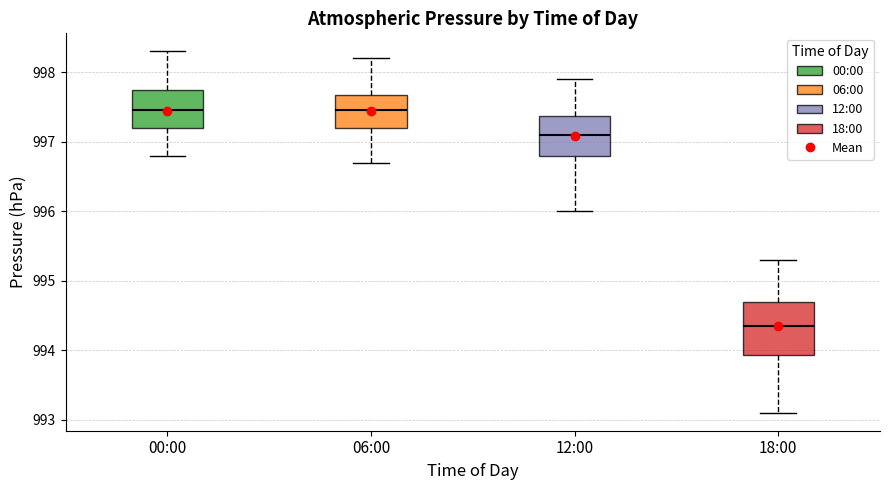

Where is the lower edge of the box for 18:00 on the y-axis? The values are not printed on the chart, so give them approximately, as read against the axis.

993.9